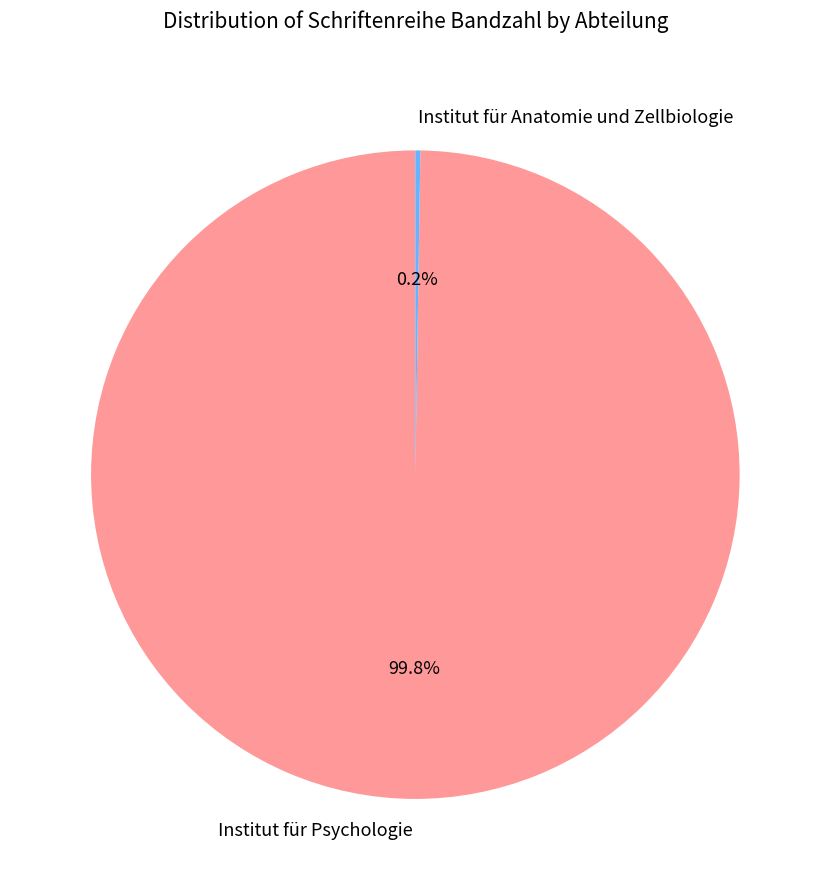

What portion of the pie excludes Institut für Psychologie?

0.2%